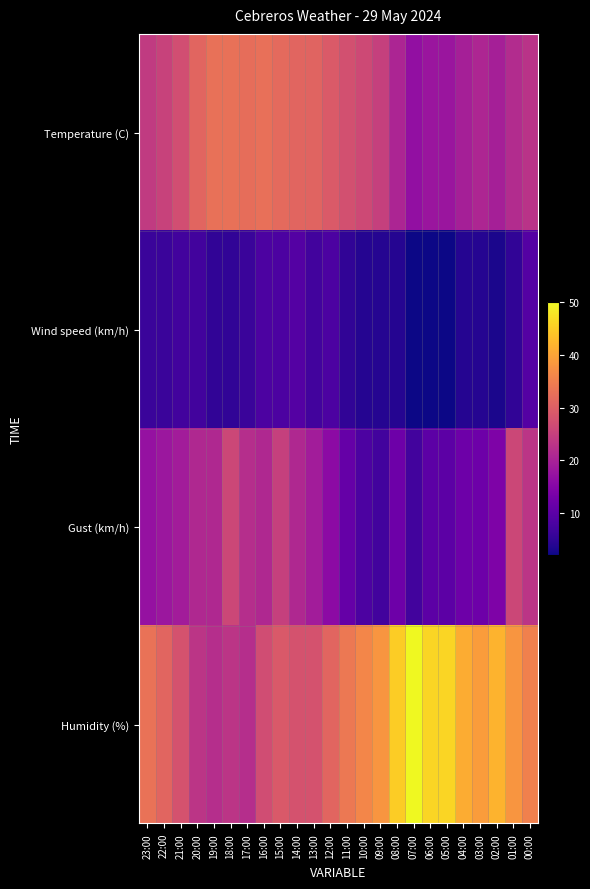

At which category is the sum across all series the highest?

15:00